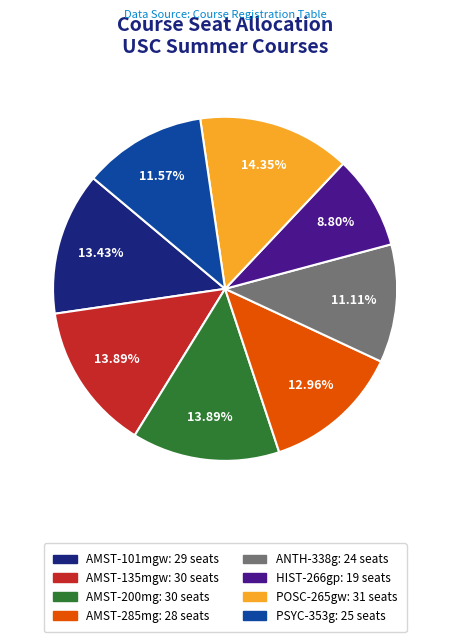

Which slice is the smallest?

HIST-266gp